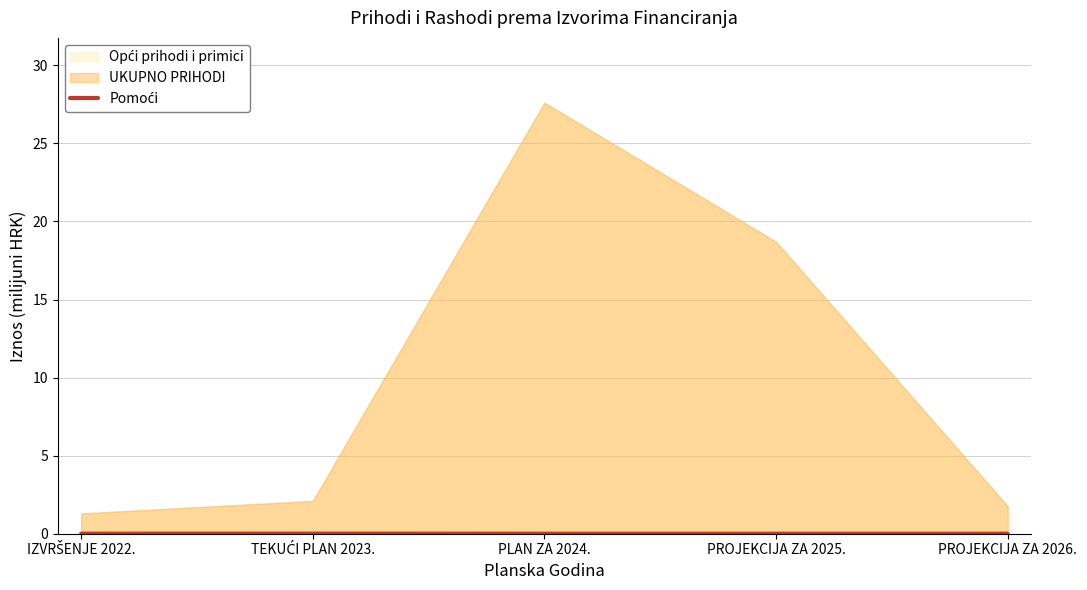

Where is the data nearest to the value 0?

PLAN ZA 2024.